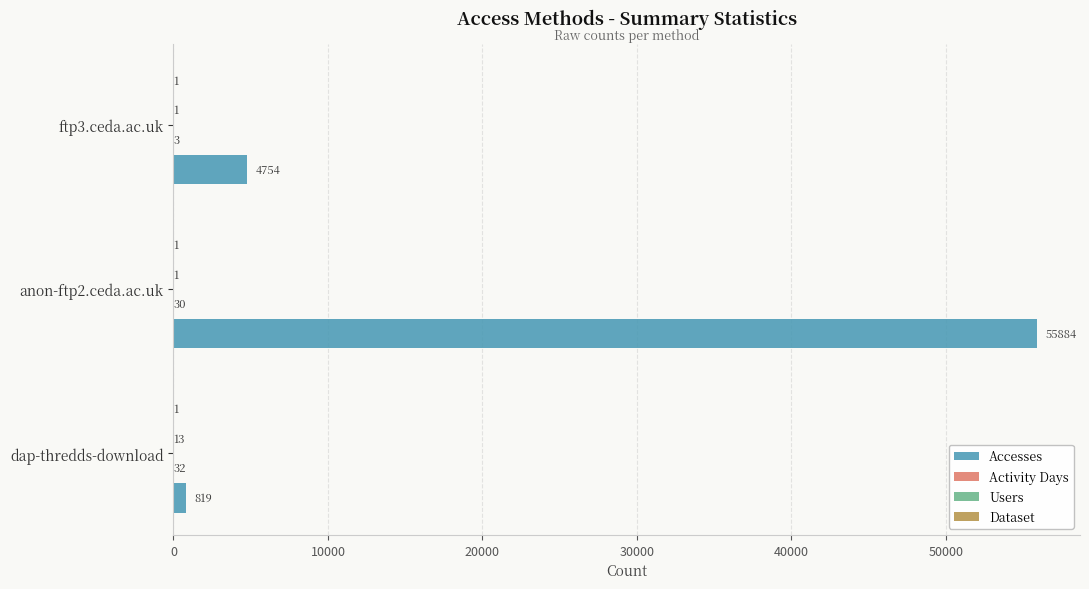

Which series has the largest total across all categories?

Accesses